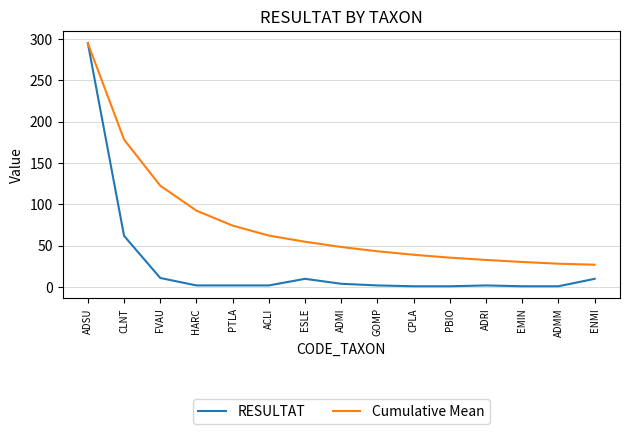

Is this an area chart (filled region under the line)?

No